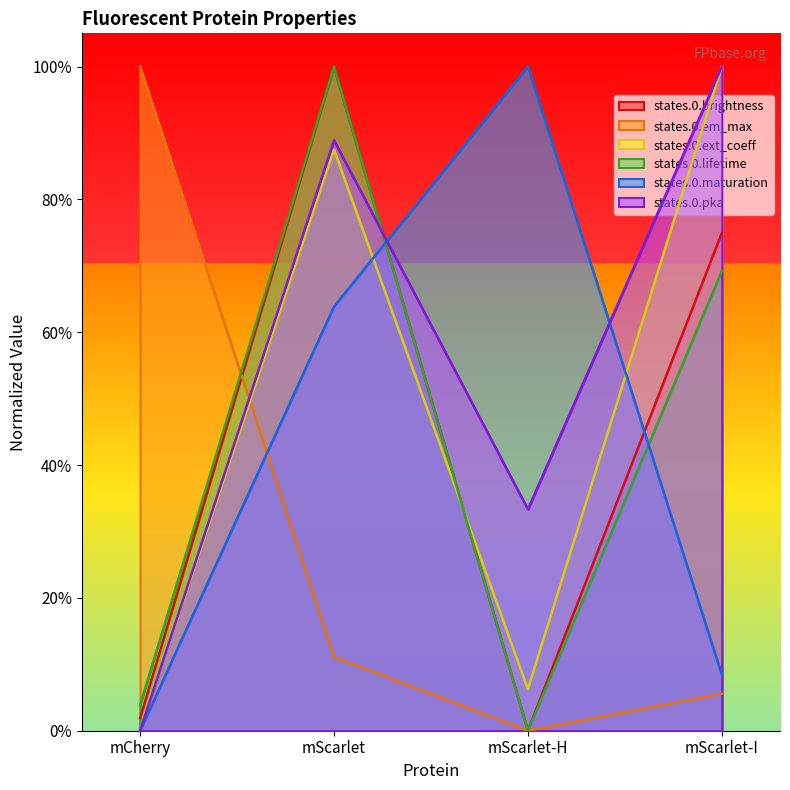

Rank the series by their maximum value, from highest to lowest.

states.0.brightness, states.0.em_max, states.0.ext_coeff, states.0.lifetime, states.0.maturation, states.0.pka